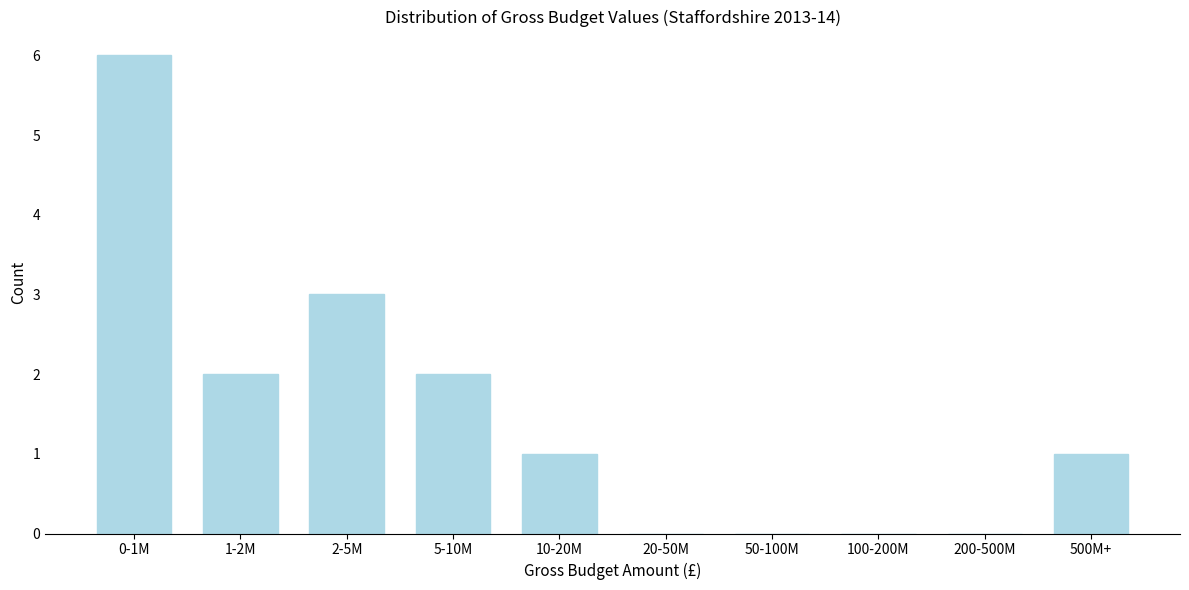

Reading right to left, what are all the values shown in this chart?

500M+=1	200-500M=0	100-200M=0	50-100M=0	20-50M=0	10-20M=1	5-10M=2	2-5M=3	1-2M=2	0-1M=6